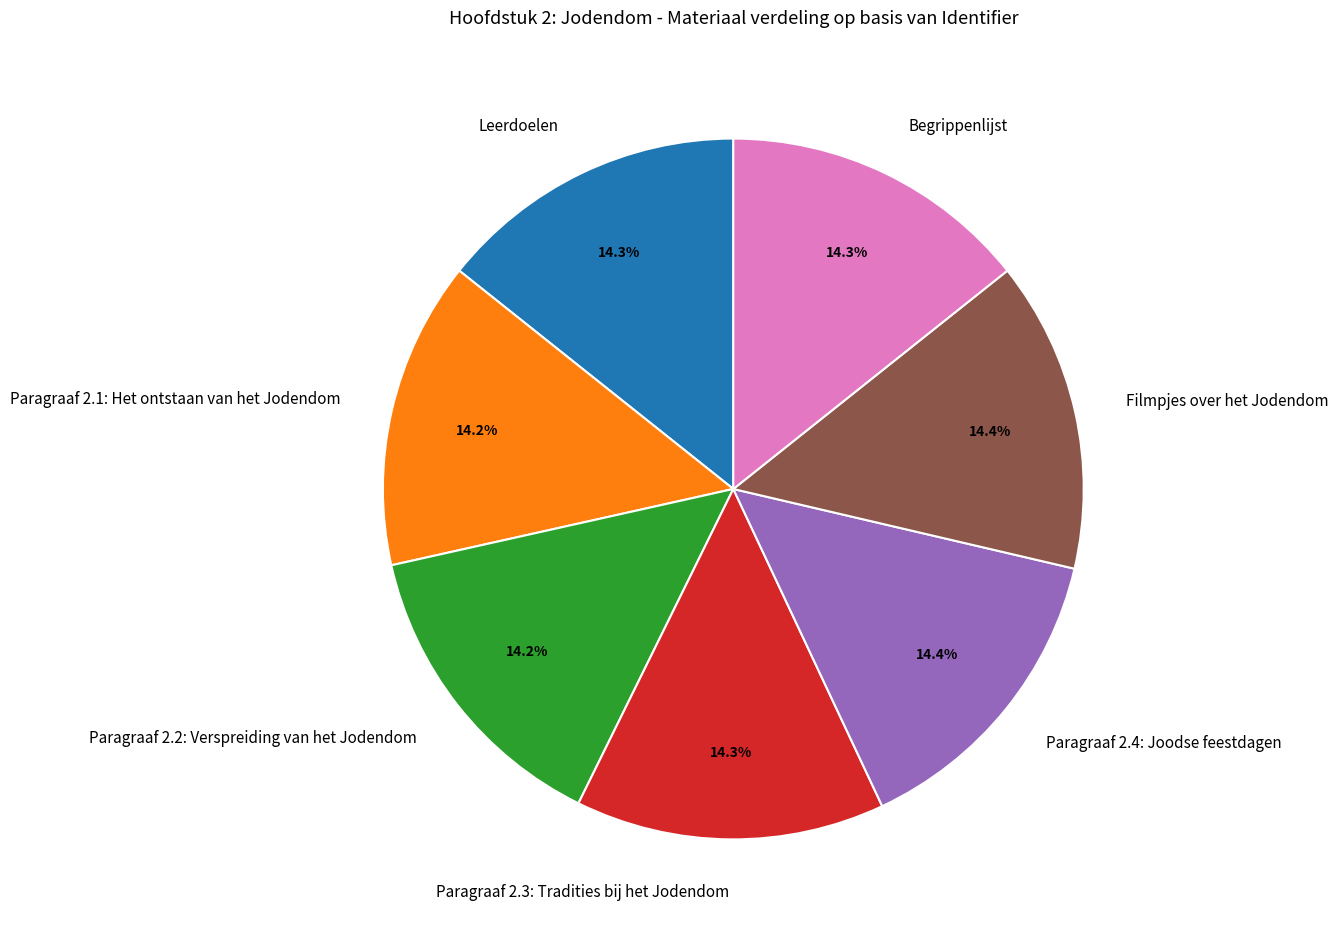

How many slices are in this pie chart?

7